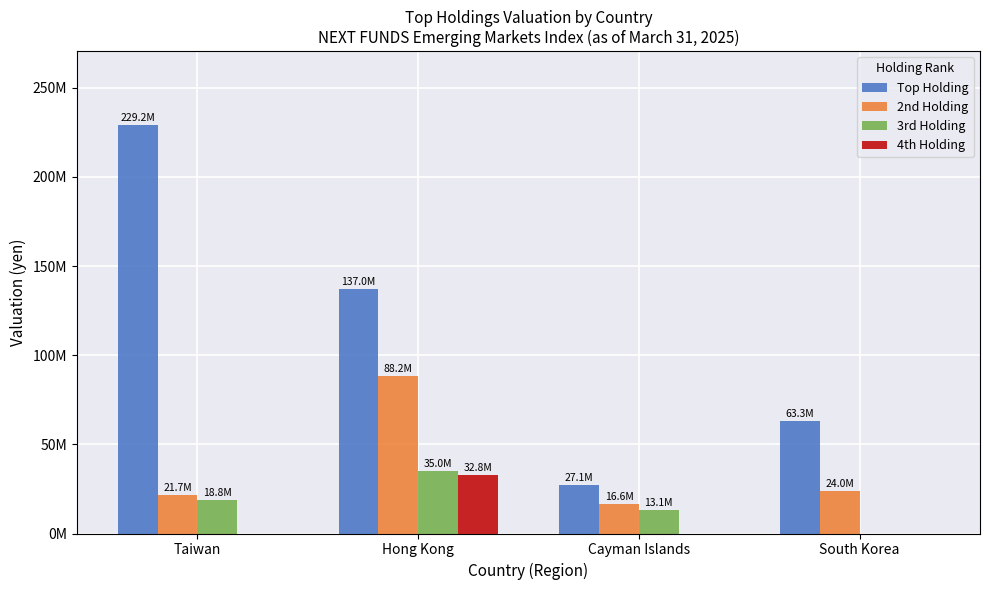

What is the total value across all series at Cayman Islands?

56770600.5